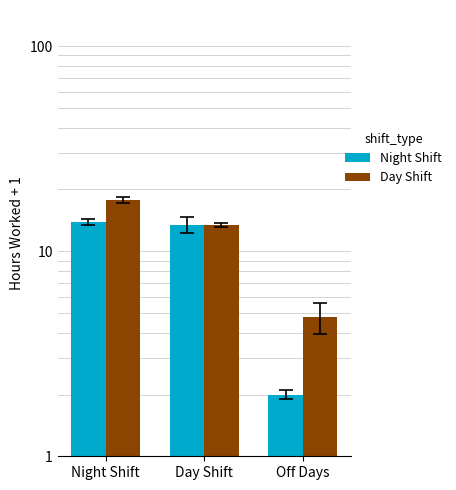

Rank the series by their maximum value, from lowest to highest.

Night Shift, Day Shift